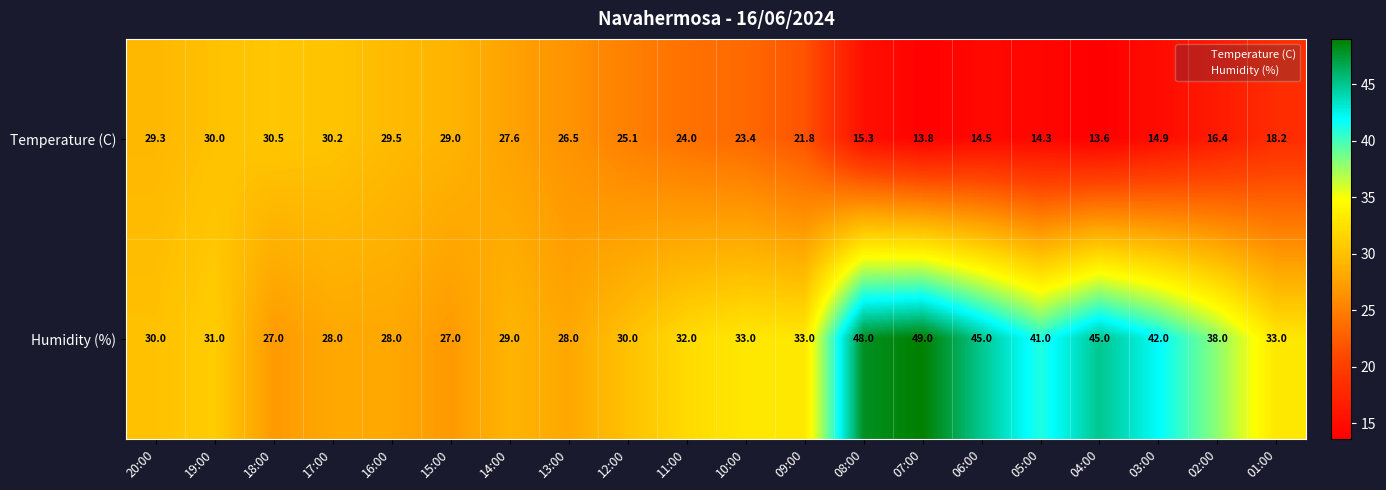

How many data points does each series have?

20